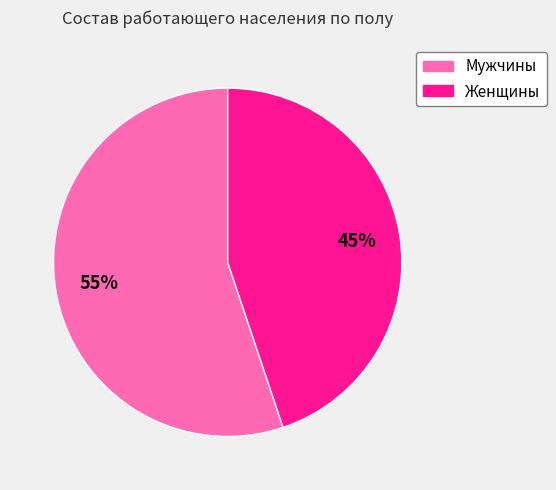

Which category has the biggest portion of the pie?

Мужчины